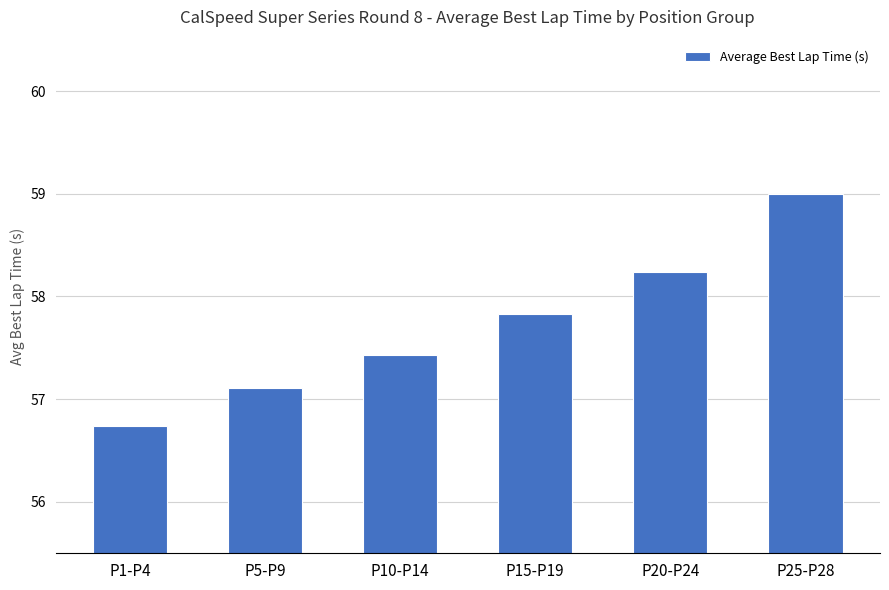

The value at P20-P24 is 17.4. True or false?

False